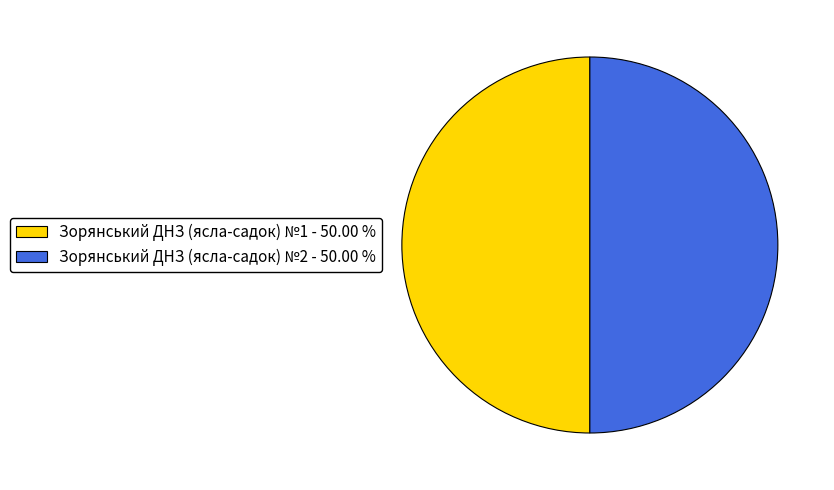

Combined, do Зорянський ДНЗ (ясла-садок) №2 - 50.00 % and Зорянський ДНЗ (ясла-садок) №1 - 50.00 % account for over 50%?

Yes